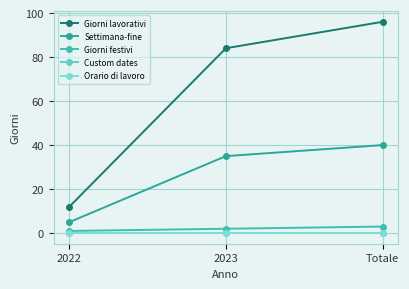

What is the greatest value displayed?

96